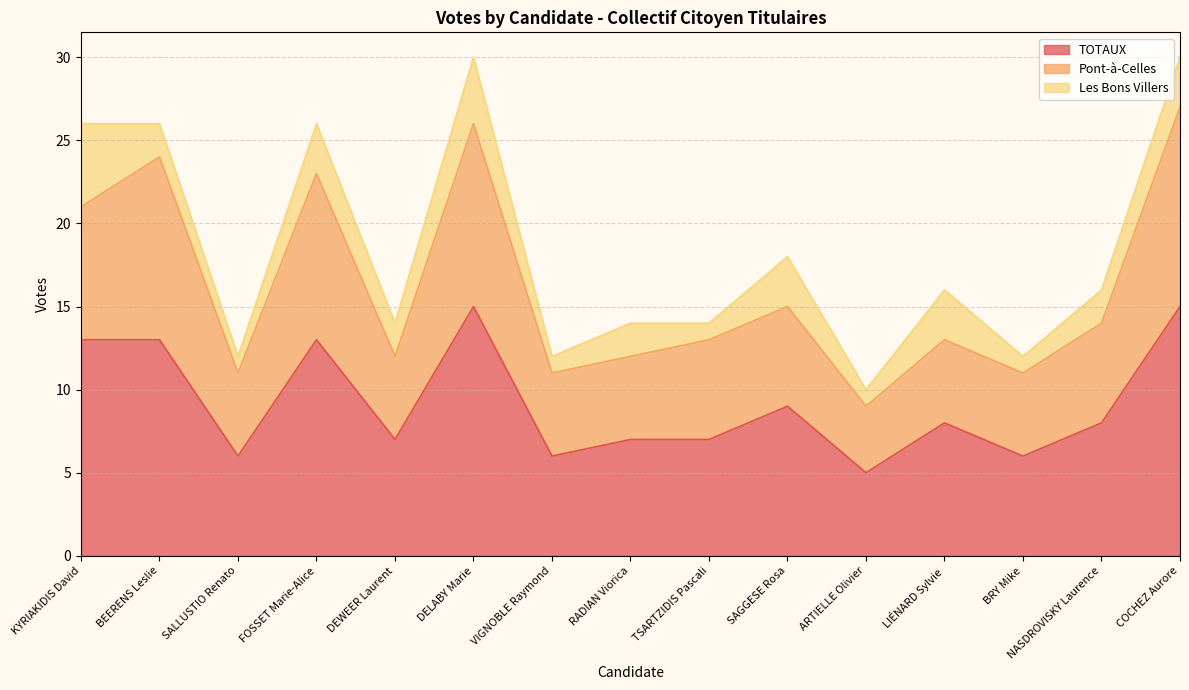

What is the minimum value for Pont-à-Celles?

9